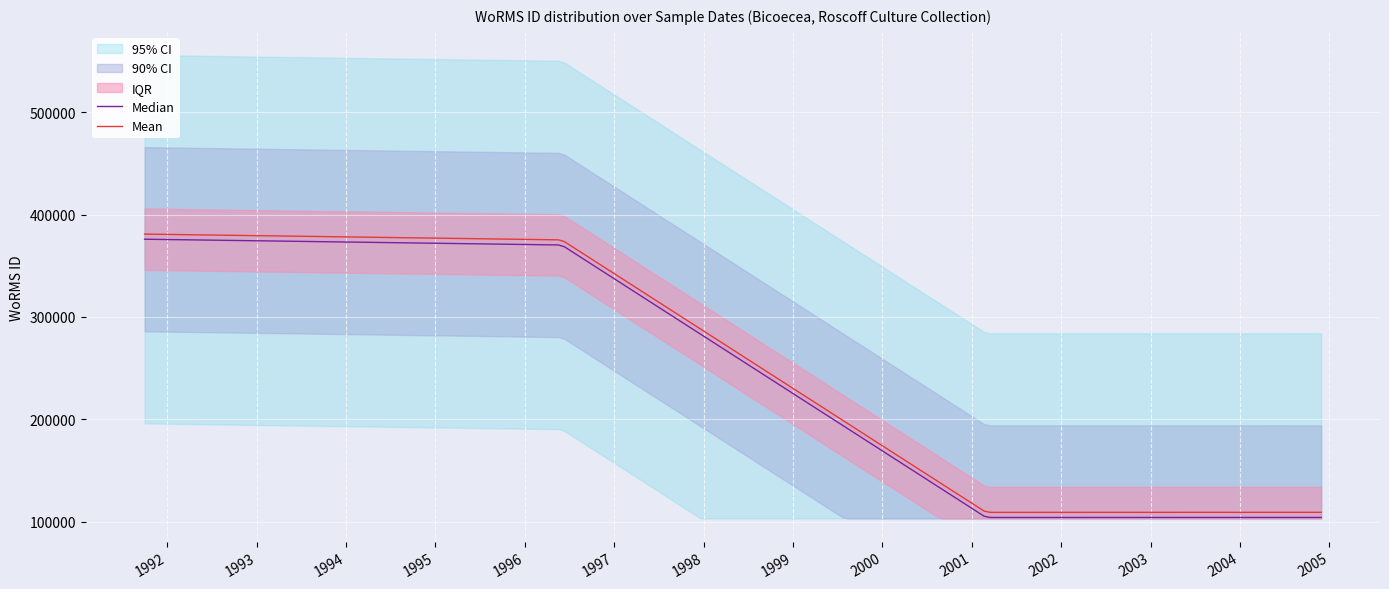

True or false: iqr_upper has a value of 62205 at 21-04-2004.

False